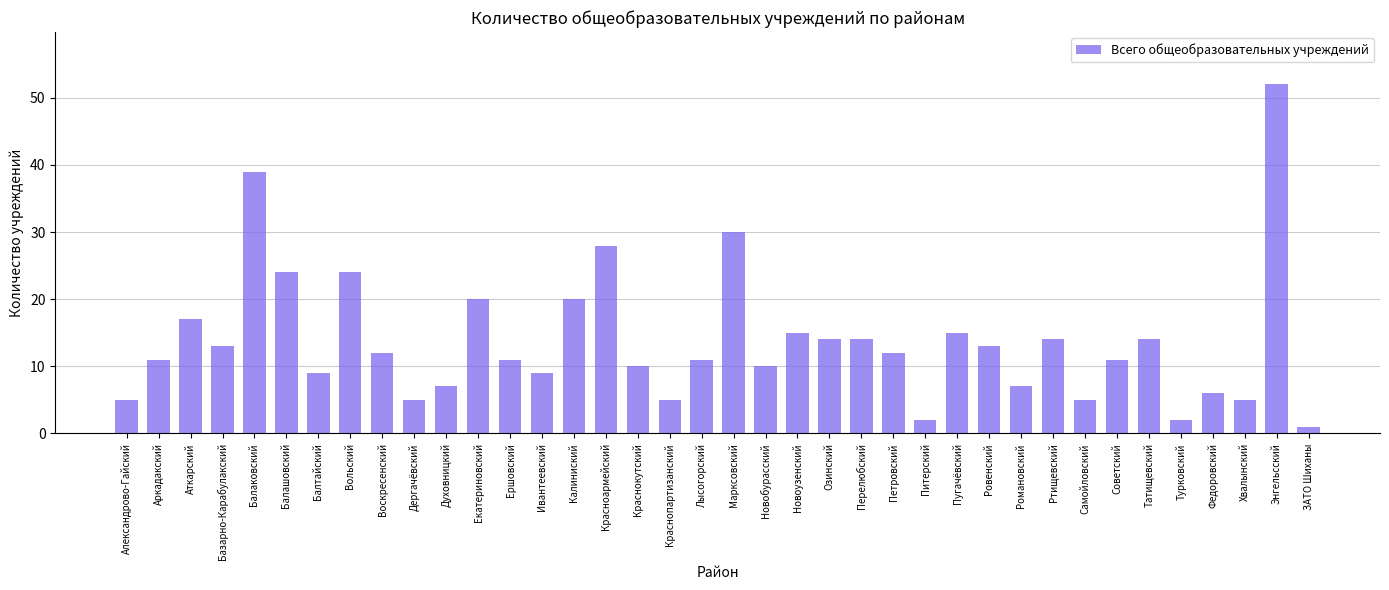

What is the sum of all values?

522